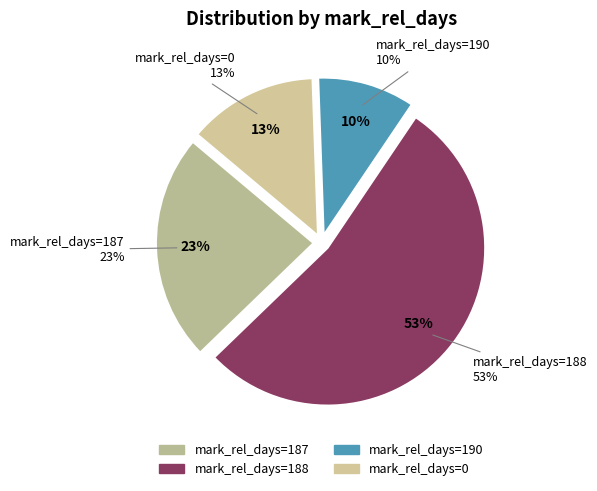

How many segments does this pie chart have?

4